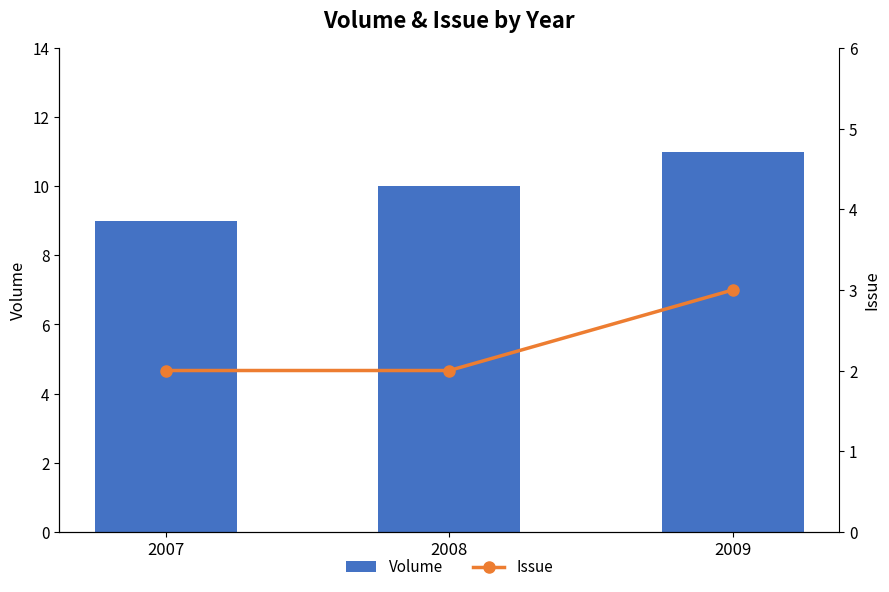

At which category is the sum across all series the highest?

2009